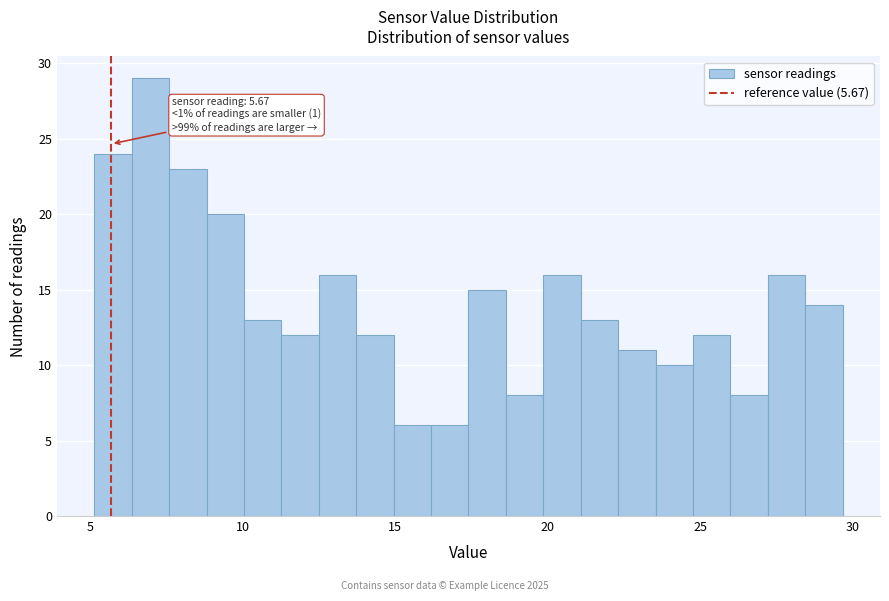

Read against the x-axis, roughly where is the centre of the tallest bar?

7.0